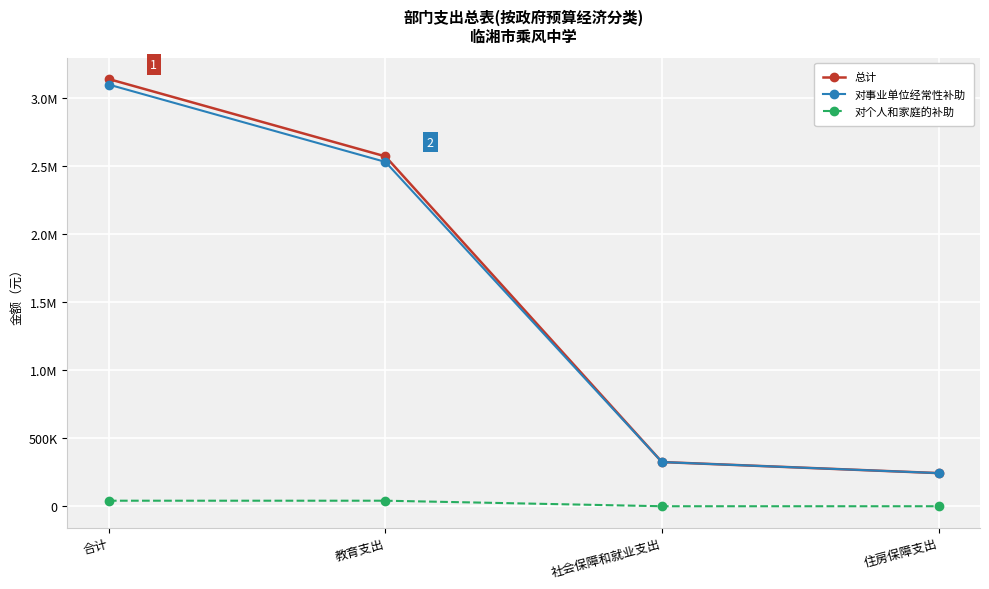

At which category is the sum across all series the highest?

合计